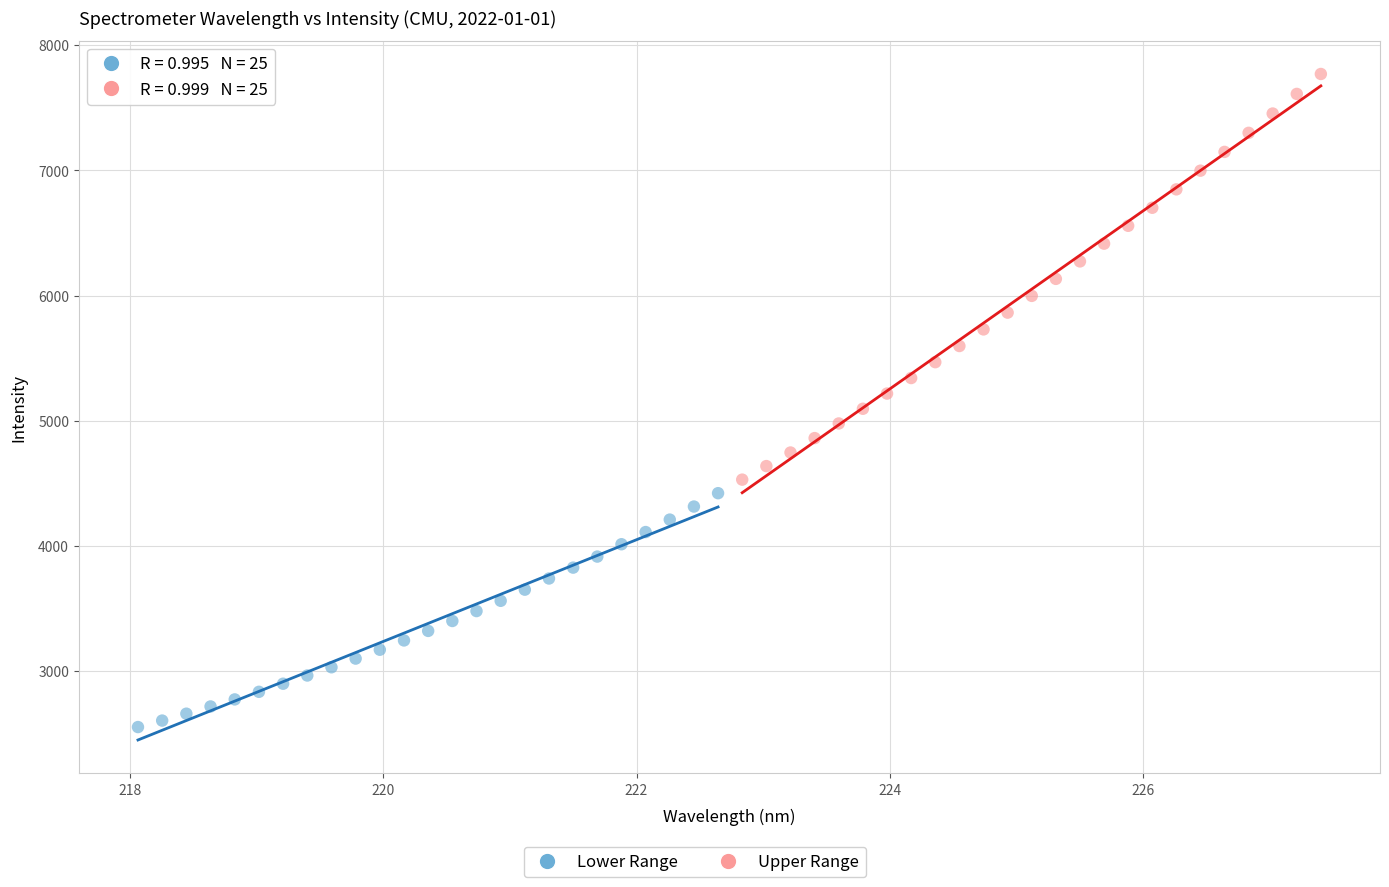

Which series reaches the maximum Y coordinate?

Upper Range